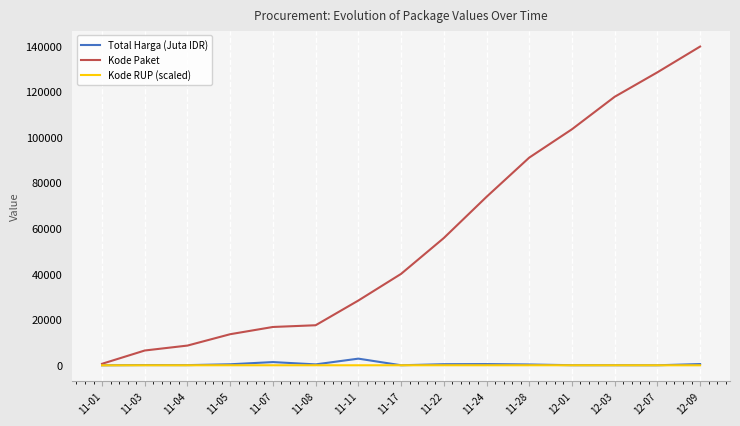

Between 12-03 and 12-09, which series saw the biggest shift?

Kode Paket